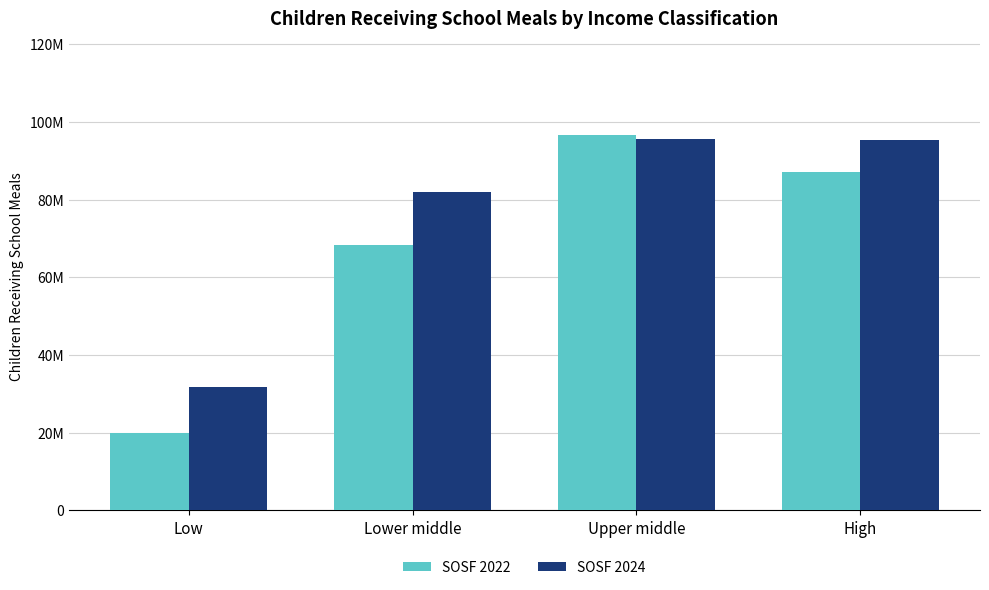

Rank the series by their average value, from lowest to highest.

SOSF 2022, SOSF 2024